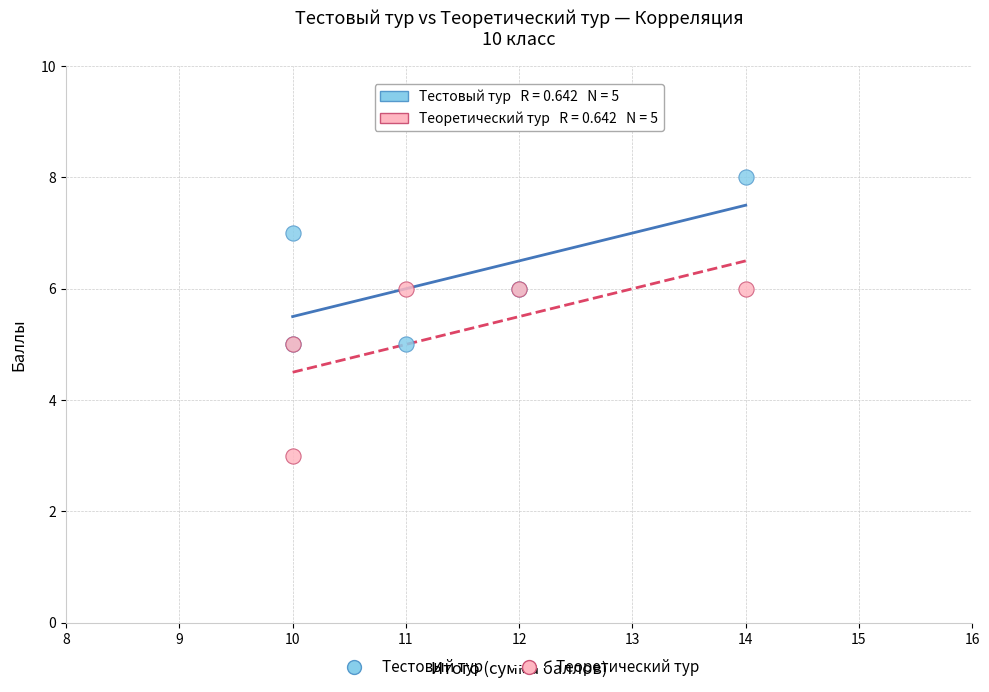

What are all the series names shown in the legend?

Тестовый тур, Теоретический тур